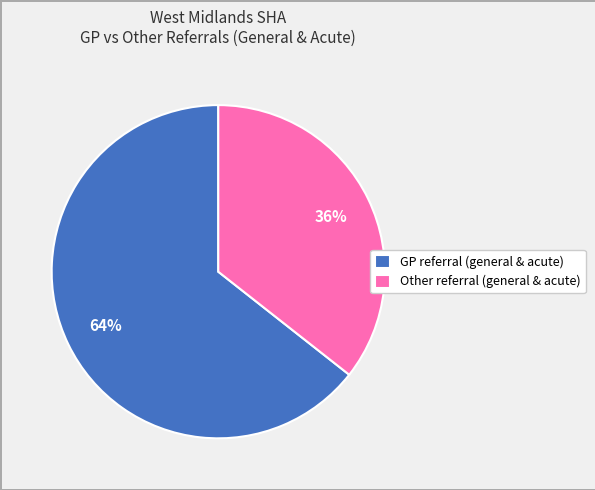

Which slice represents more than half of the pie?

GP referral (general & acute)